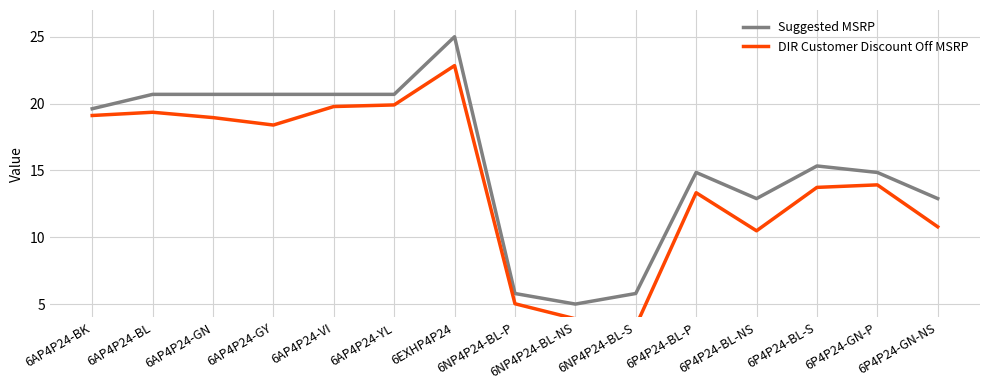

In DIR Customer Discount Off MSRP, how many points are higher than both neighbors (excluding endpoints)?

4